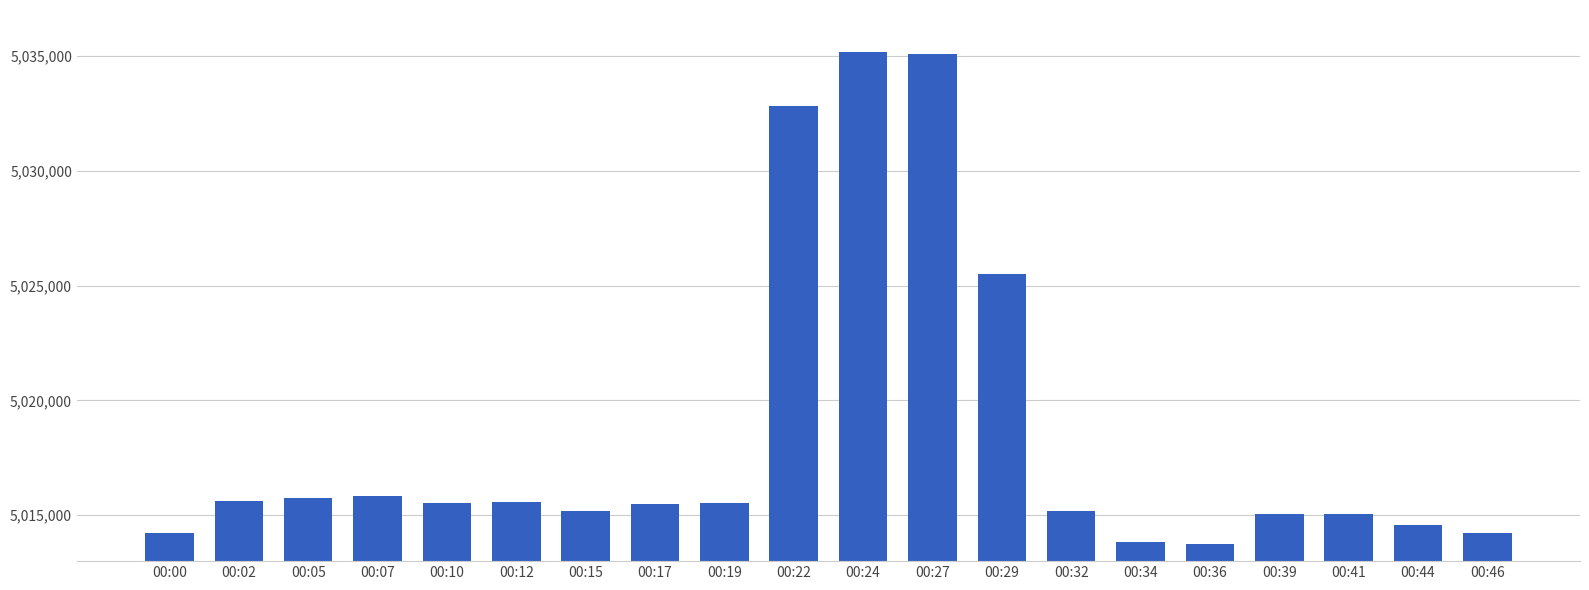

What is the minimum value shown in the chart?

5013744